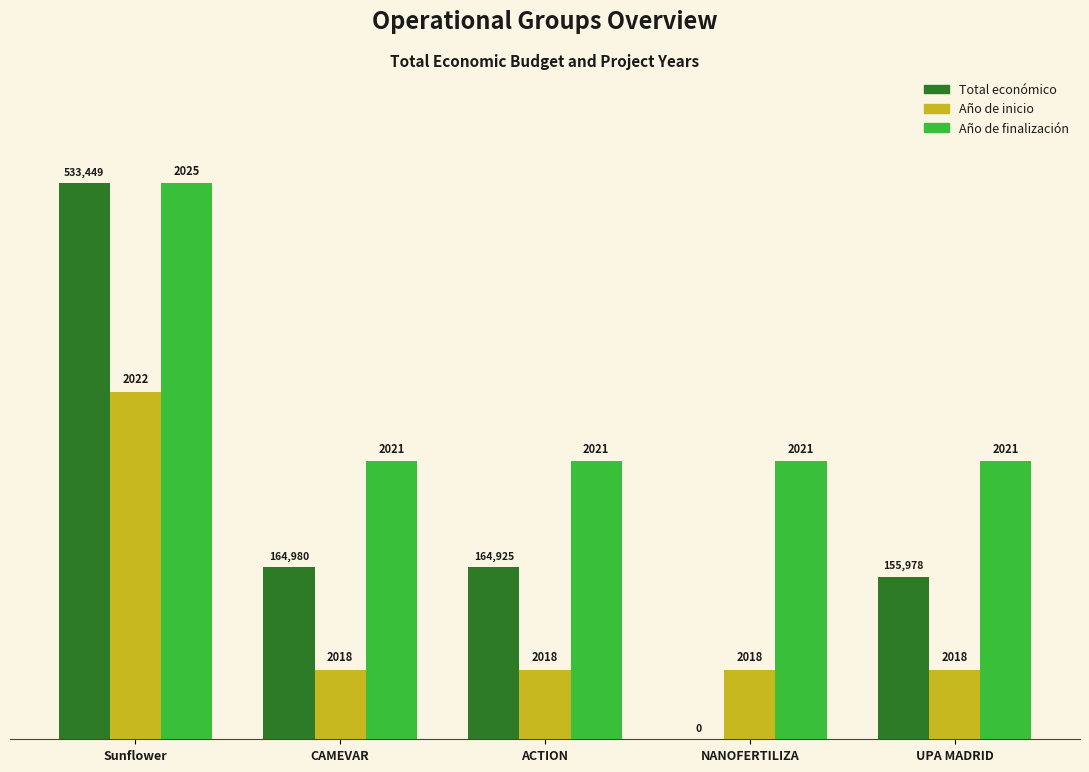

What is the total value across all series at ACTION?

23.4